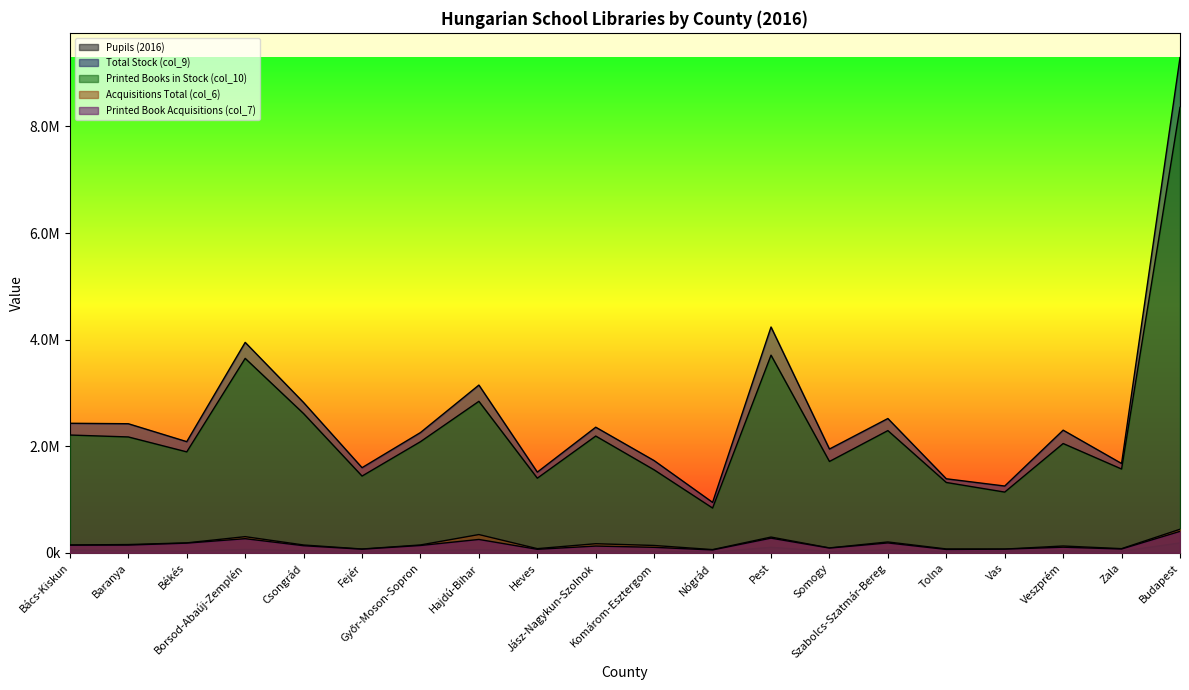

True or false: Printed Books in Stock (col_10) and Acquisitions Total (col_6) cross at least once.

False